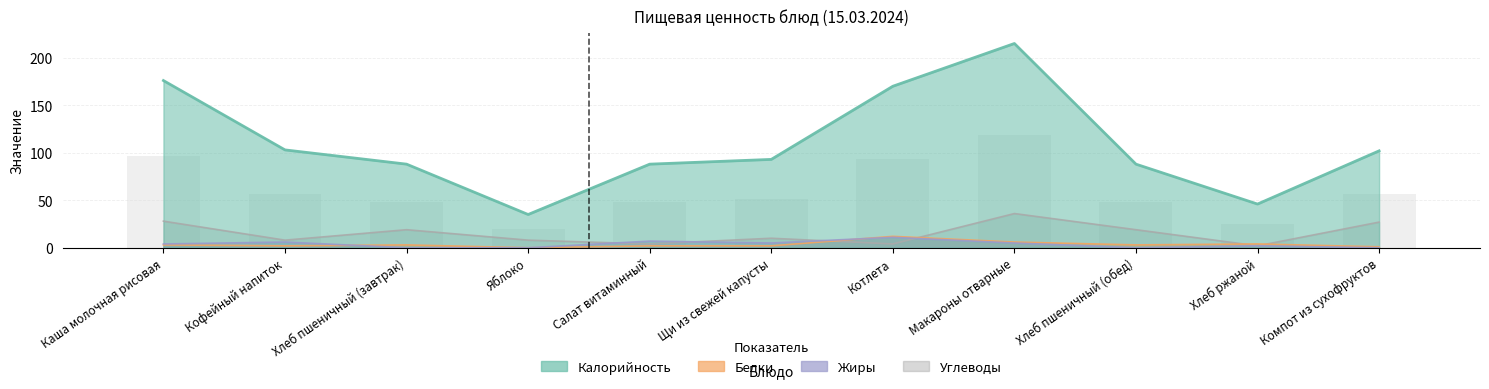

At how many categories does at least one series exceed 2?

11